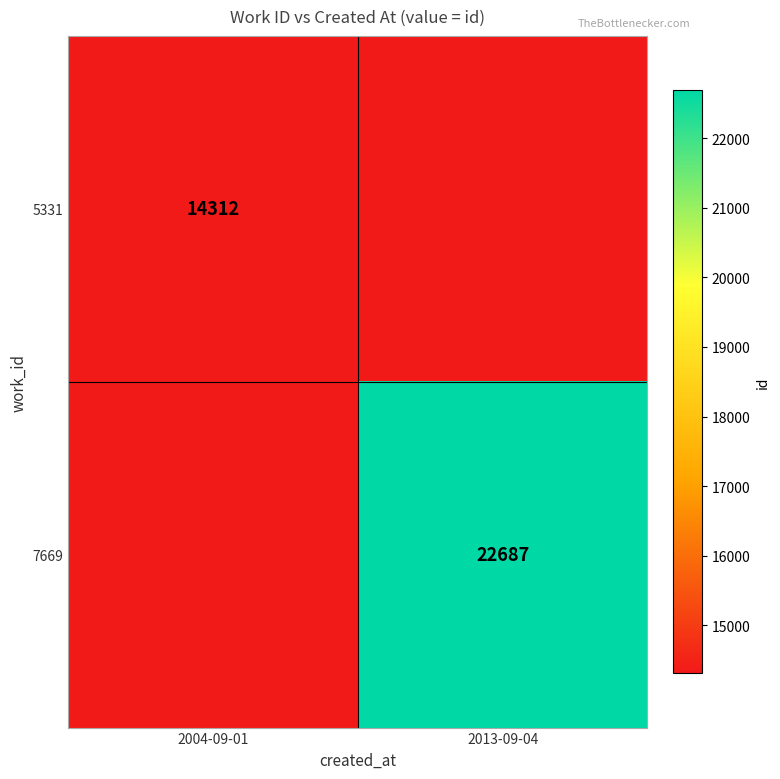

The value of 5331 at 2004-09-01 is 14312. True or false?

True